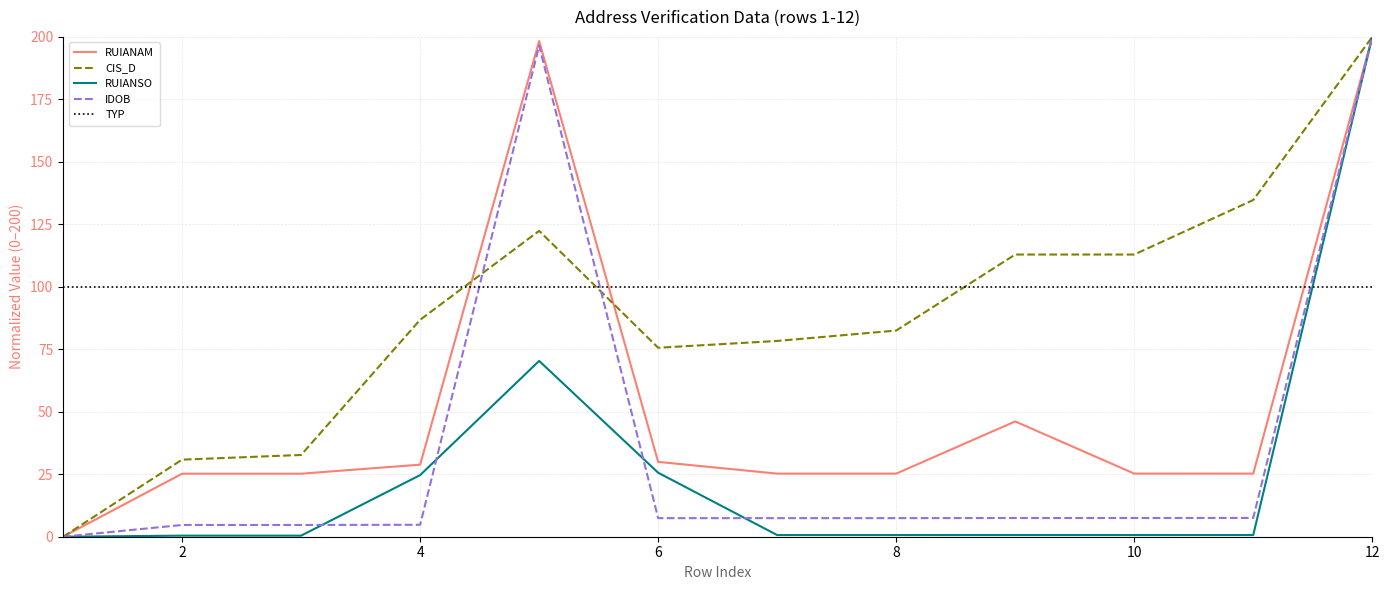

Which series ends up on top after the final intersection of IDOB and TYP?

IDOB